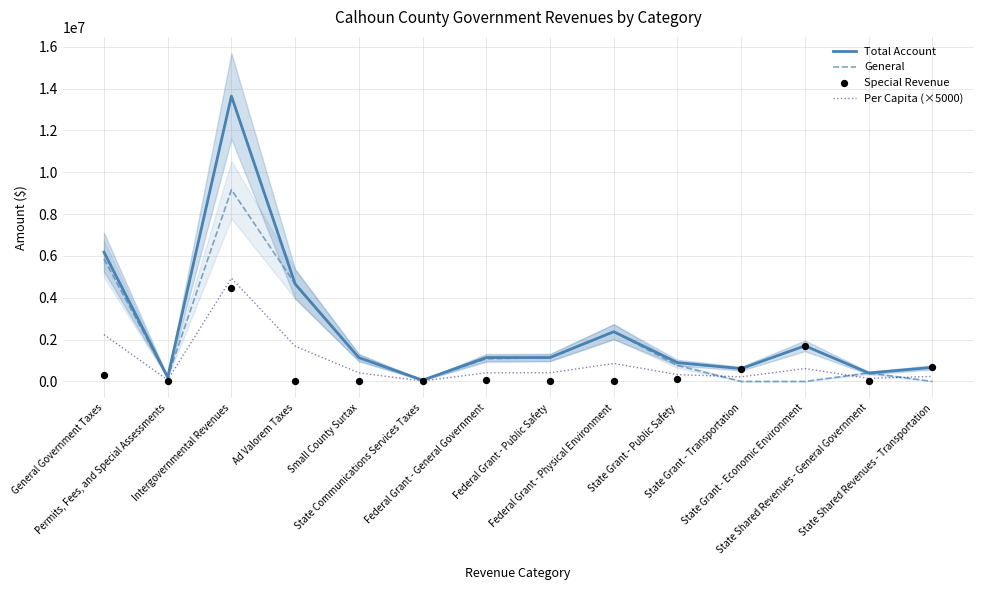

Which series has the largest Y range (max minus min)?

Total Account